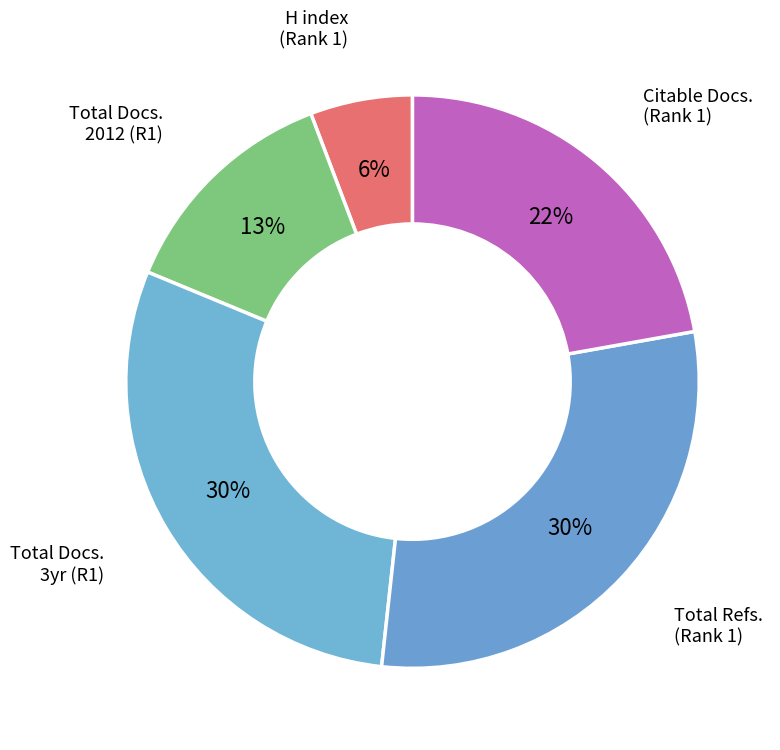

To the nearest percent, what is the difference between the largest and smallest slice percentages?

24%